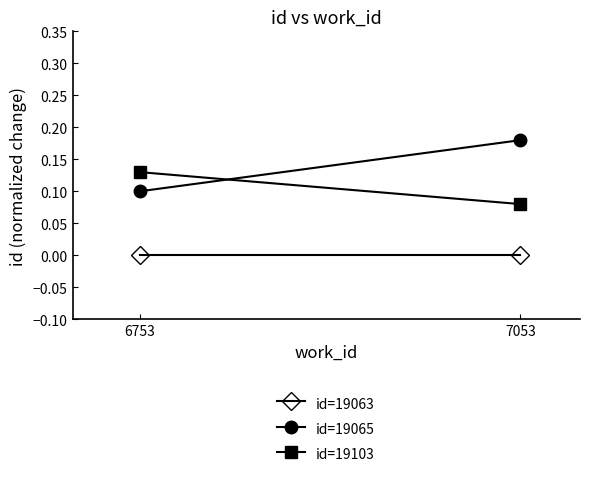

Count the number of categories in the chart.

2